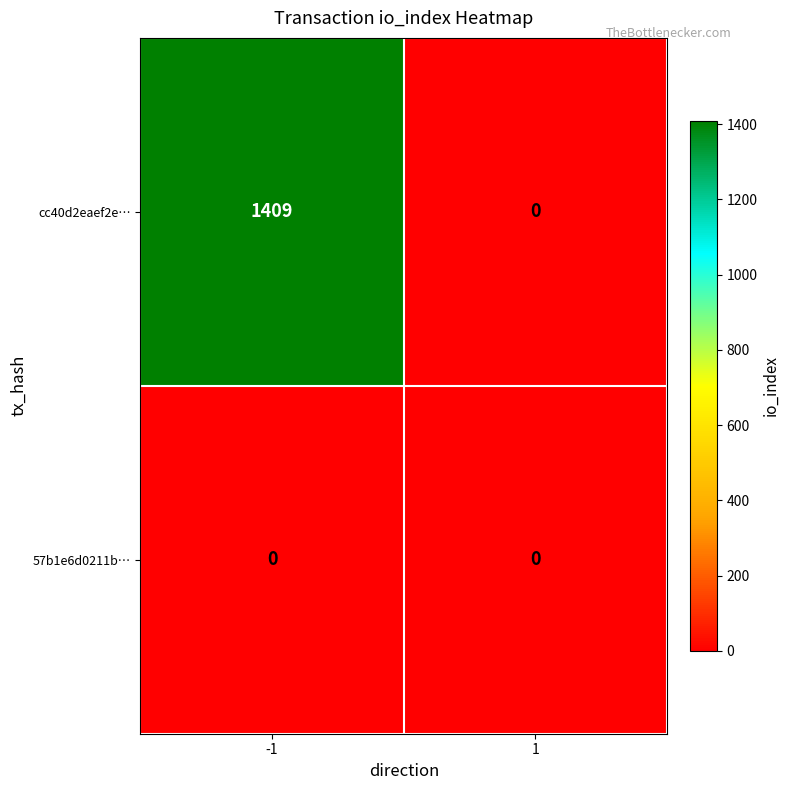

List the series in order of their overall mean, lowest first.

57b1e6d0211b…, cc40d2eaef2e…